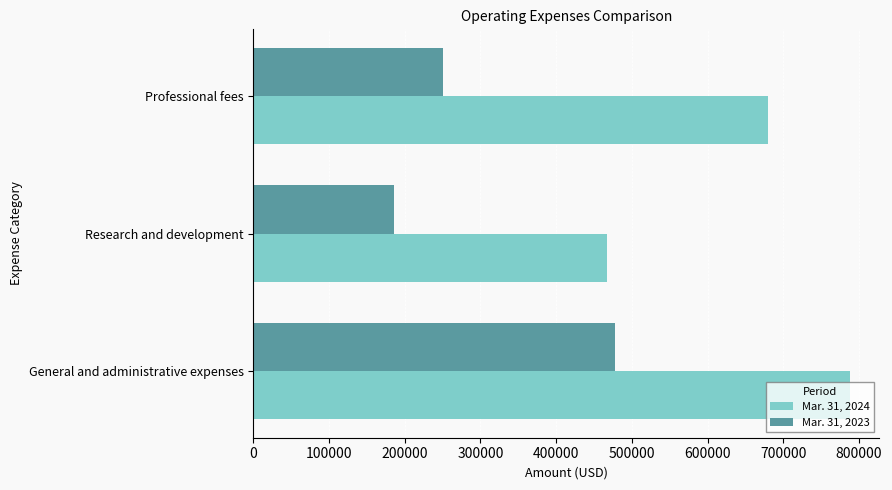

How many distinct data groups are displayed?

2